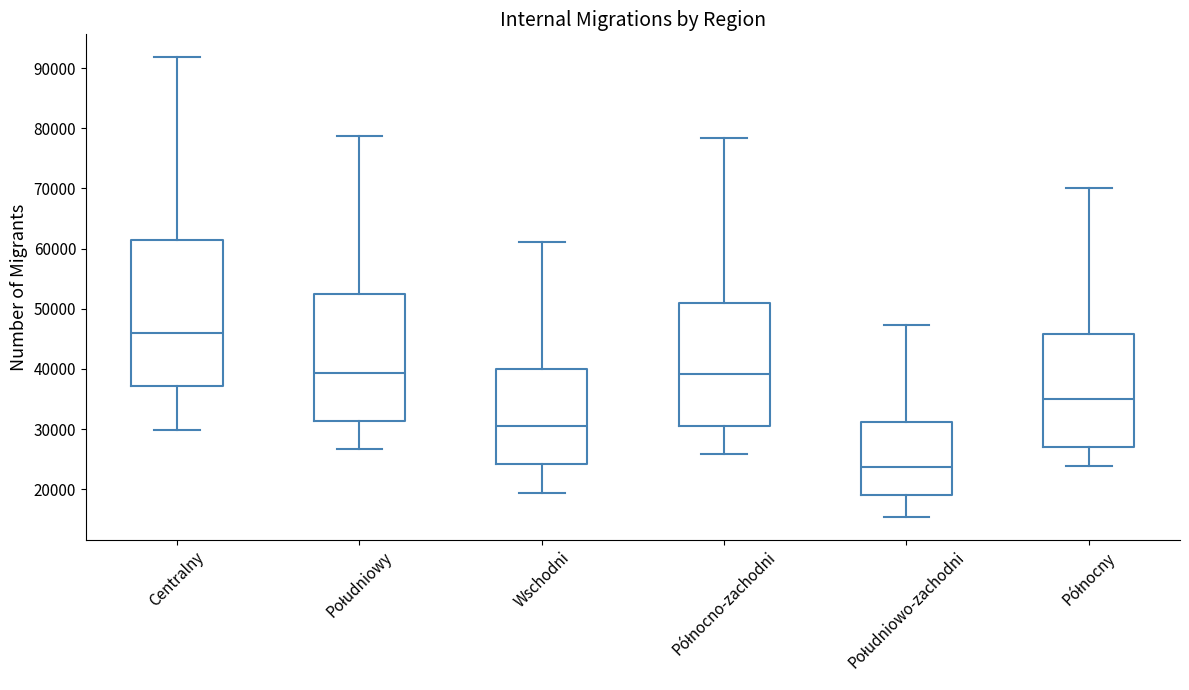

Which box has the highest median line?

Centralny